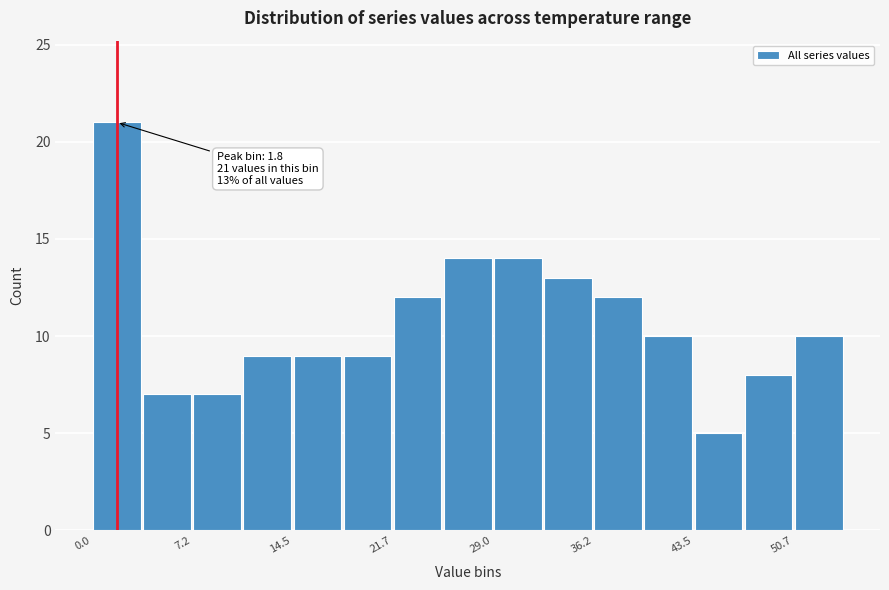

Around what value on the x-axis is the tallest bar? Give the approximate position of its centre, as read against the axis.

2